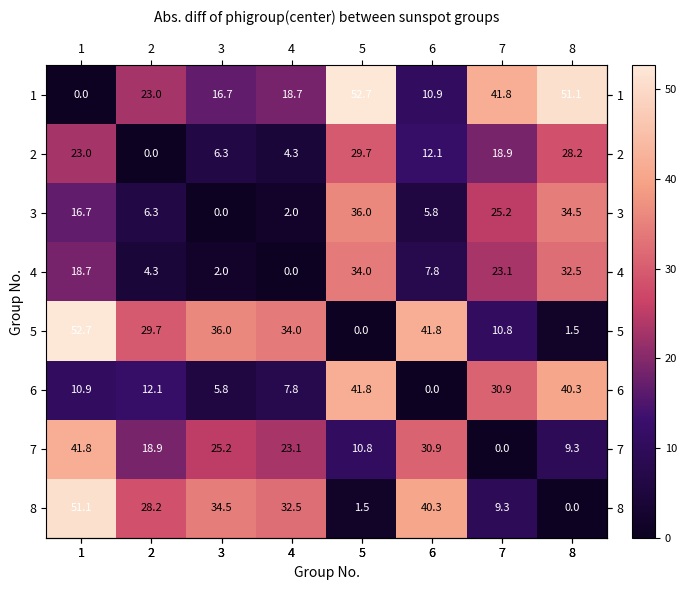

The value of 2 at 3 is 6.3. True or false?

True